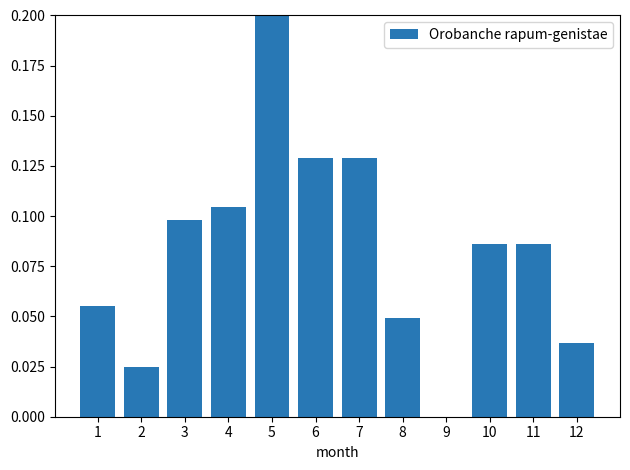

Reading right to left, transcribe all the data shown in this chart.

0.0	0.1	0.1	0.0	0.0	0.1	0.1	0.2	0.1	0.1	0.0	0.1